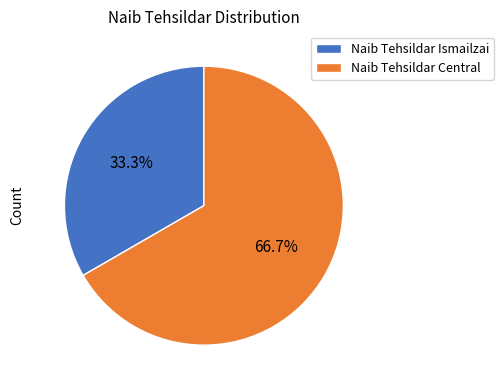

What is the majority slice?

Naib Tehsildar Central